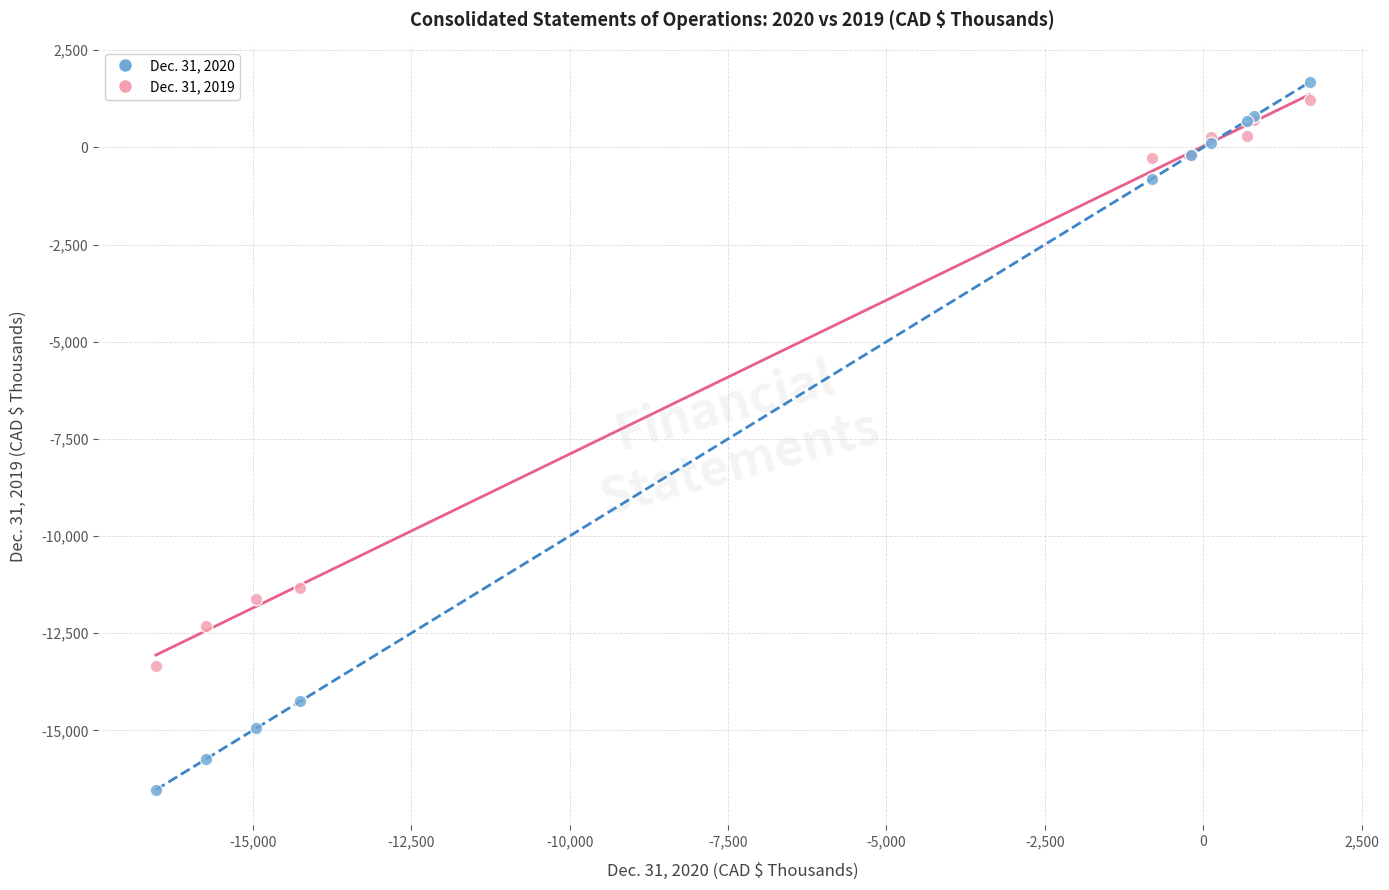

Across all series, what Y value is closest to -7427?

-11329